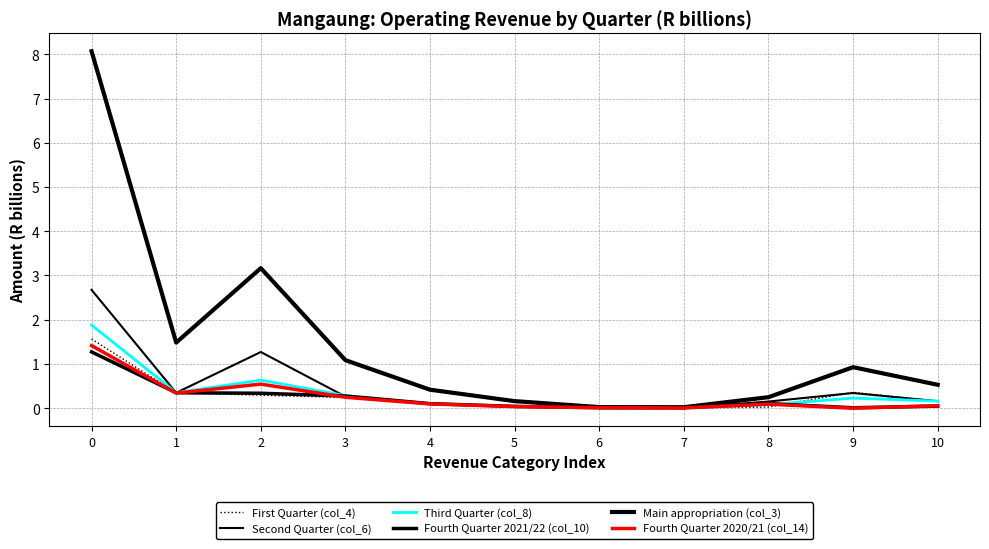

What is the maximum value for Second Quarter (col_6)?

2.7